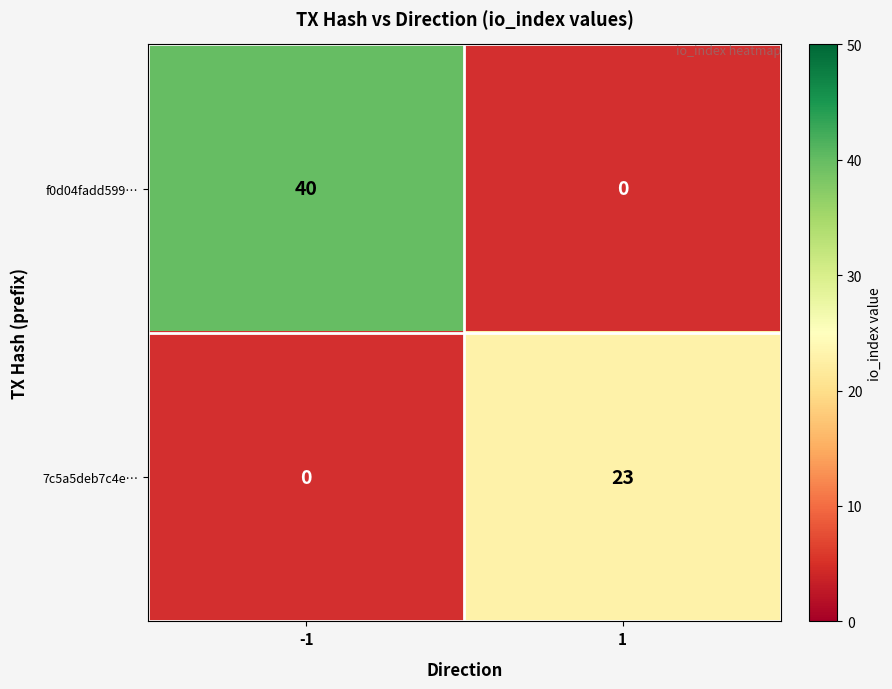

Which series changed the most between -1 and 1?

f0d04fadd599…